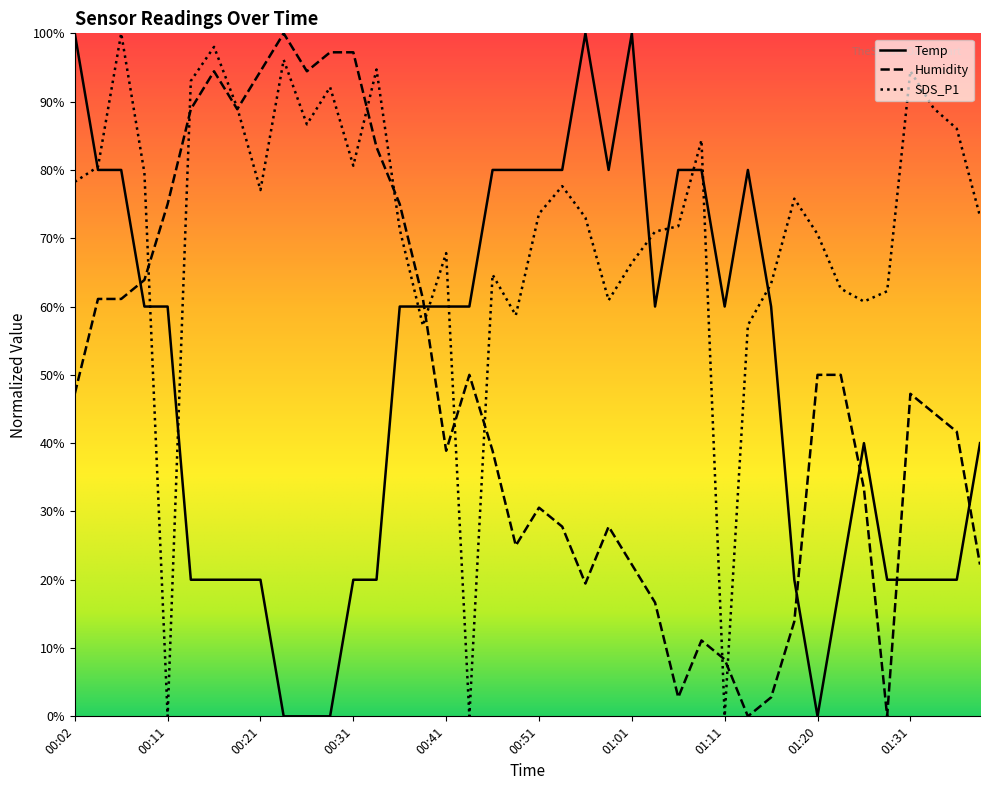

What is the average value of the Temp series?

49.0